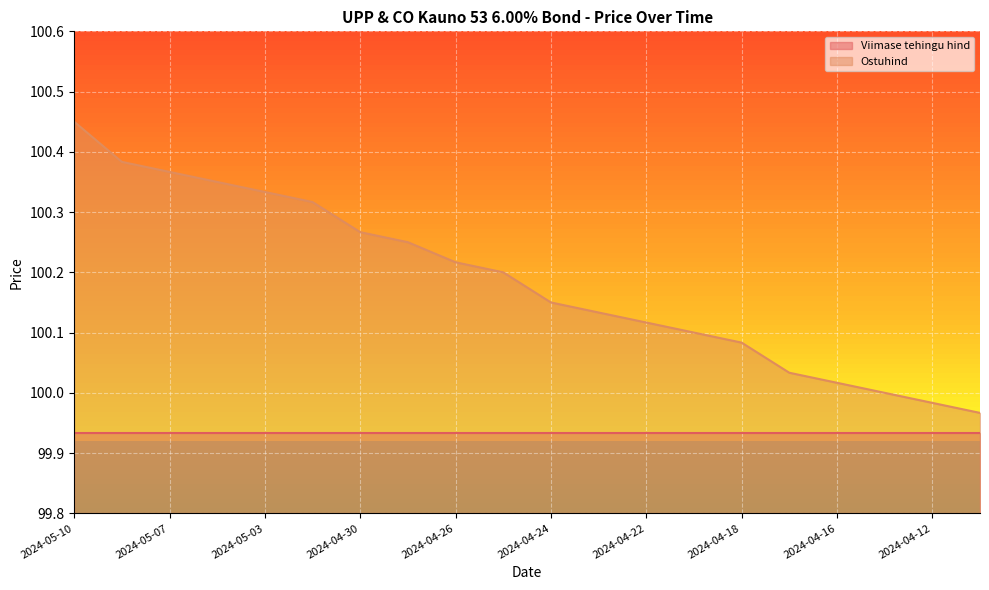

Between 2024-05-08 and 2024-04-15, which is larger?

2024-05-08